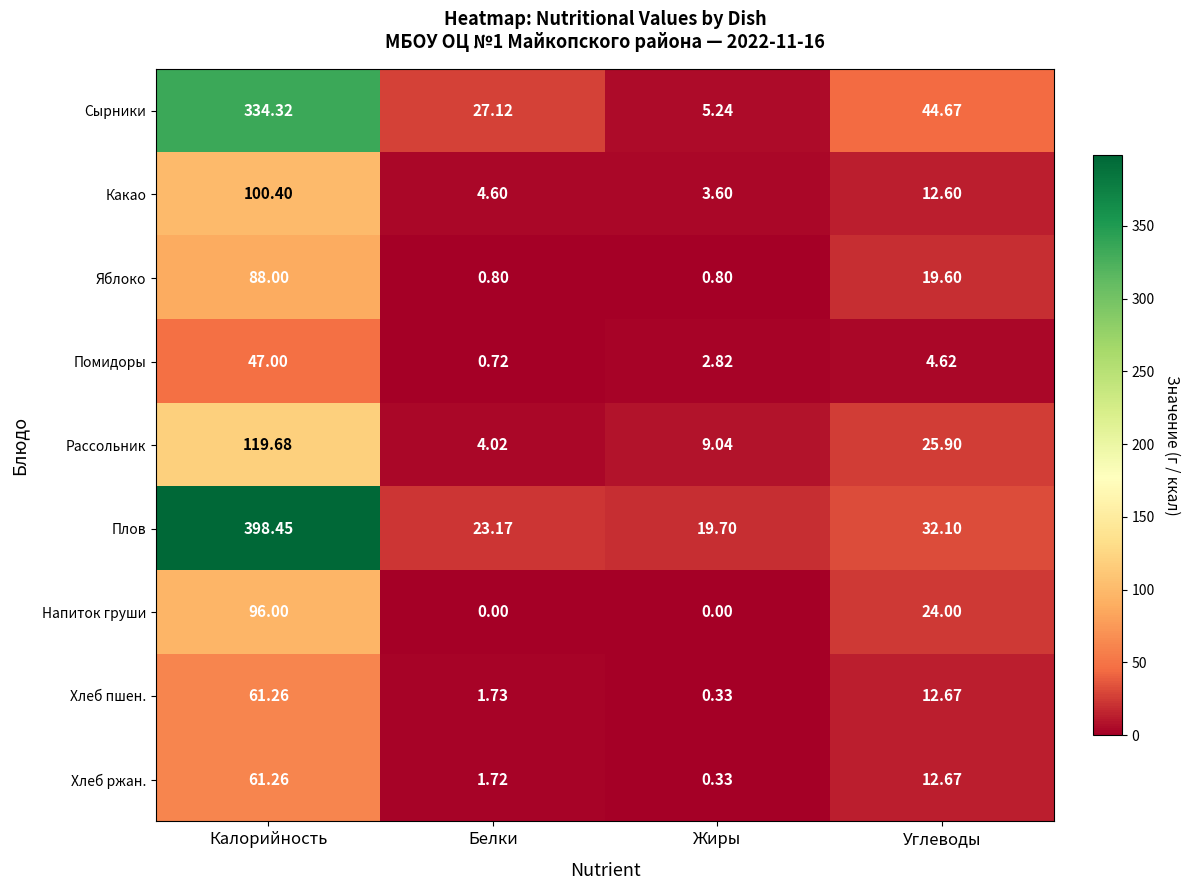

Which series has the largest total across all categories?

Плов